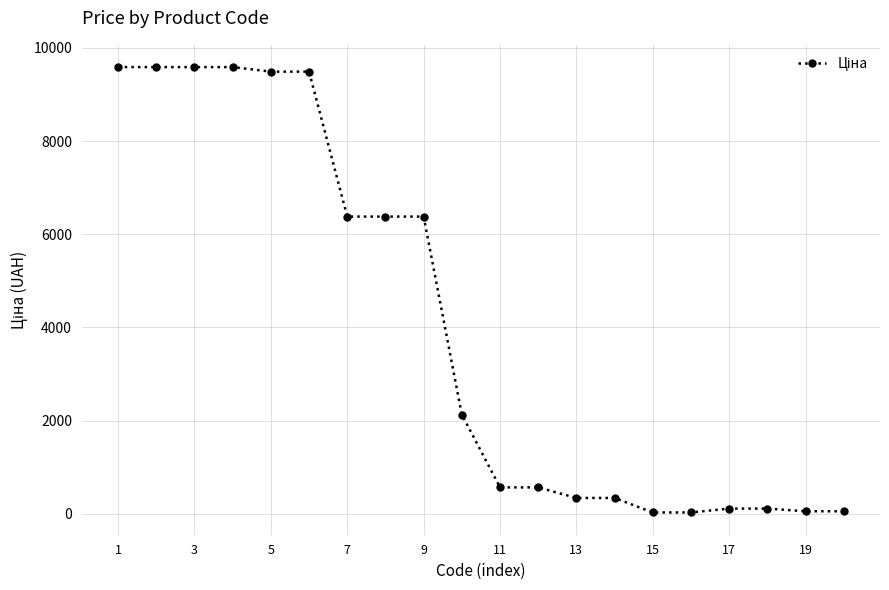

How many distinct data groups are displayed?

1